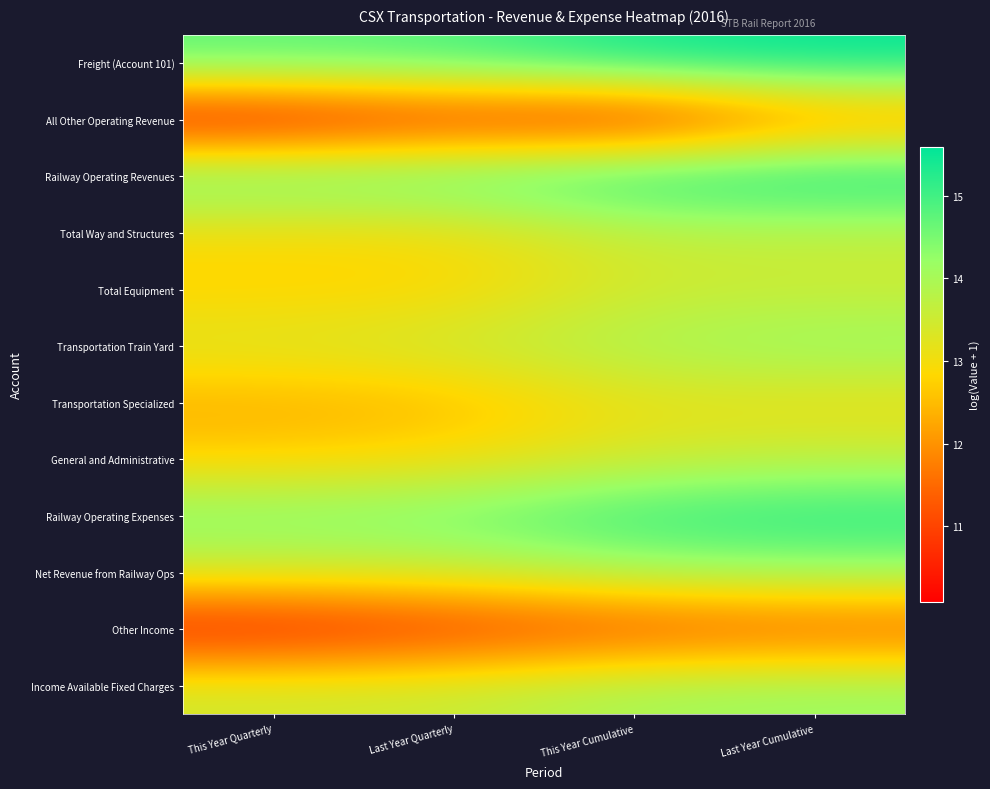

At Last Year Quarterly, list the series in order from largest to smallest.

Railway Operating Revenues, Freight (Account 101), Railway Operating Expenses, Transportation Train Yard, Income Available Fixed Charges, Net Revenue from Railway Ops, General and Administrative, Total Way and Structures, Total Equipment, Transportation Specialized, Other Income, All Other Operating Revenue